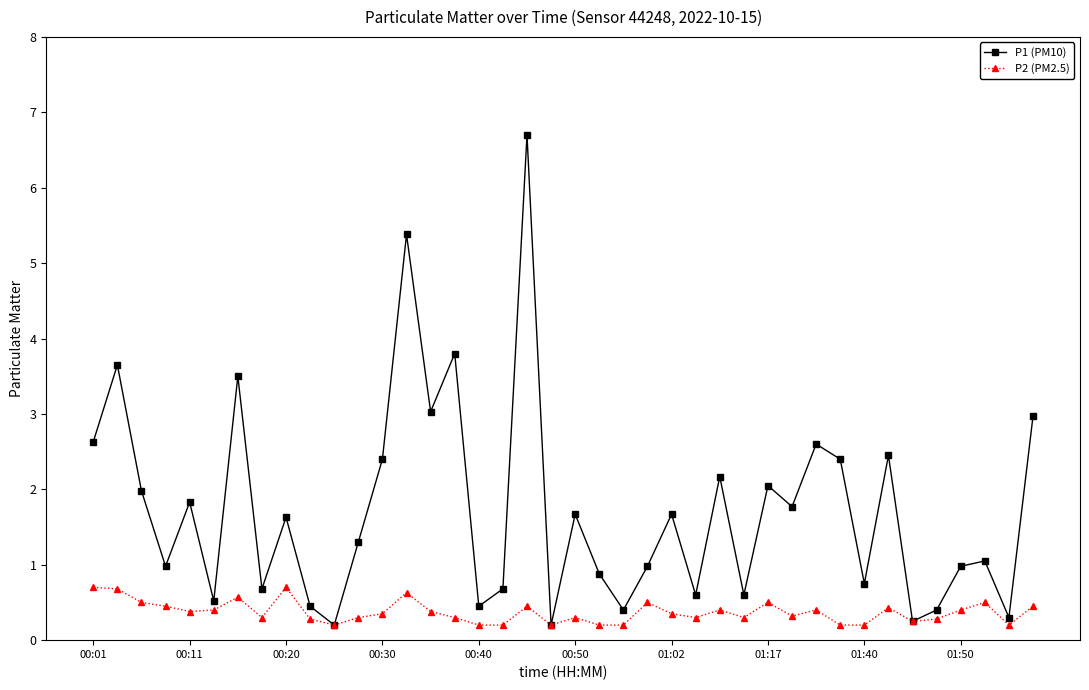

True or false: P1 (PM10) has more than 2 points higher than both neighbors.

True